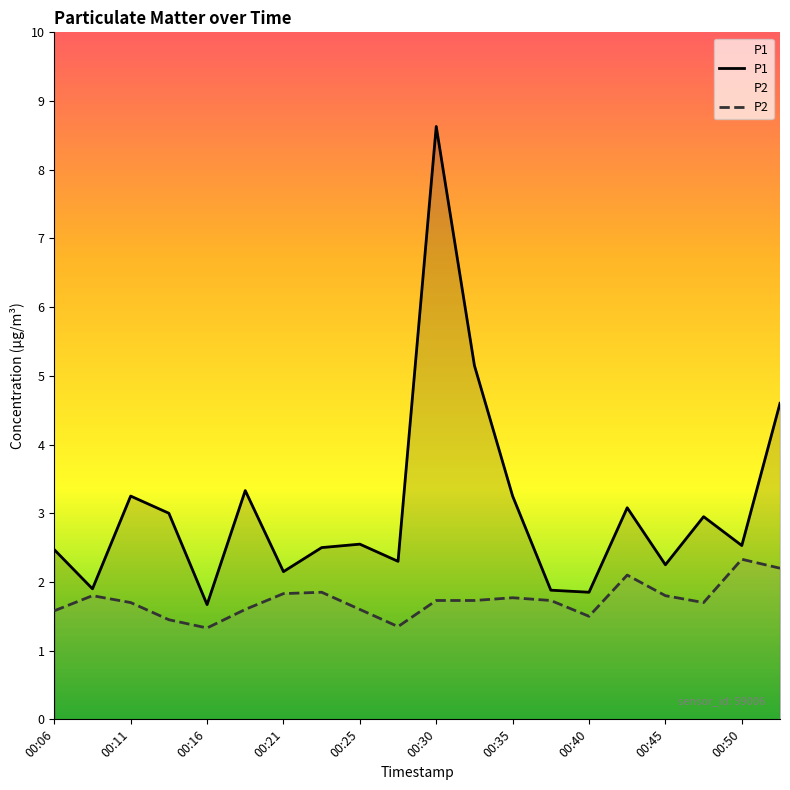

What value does the P2 series have at 00:40?

1.5